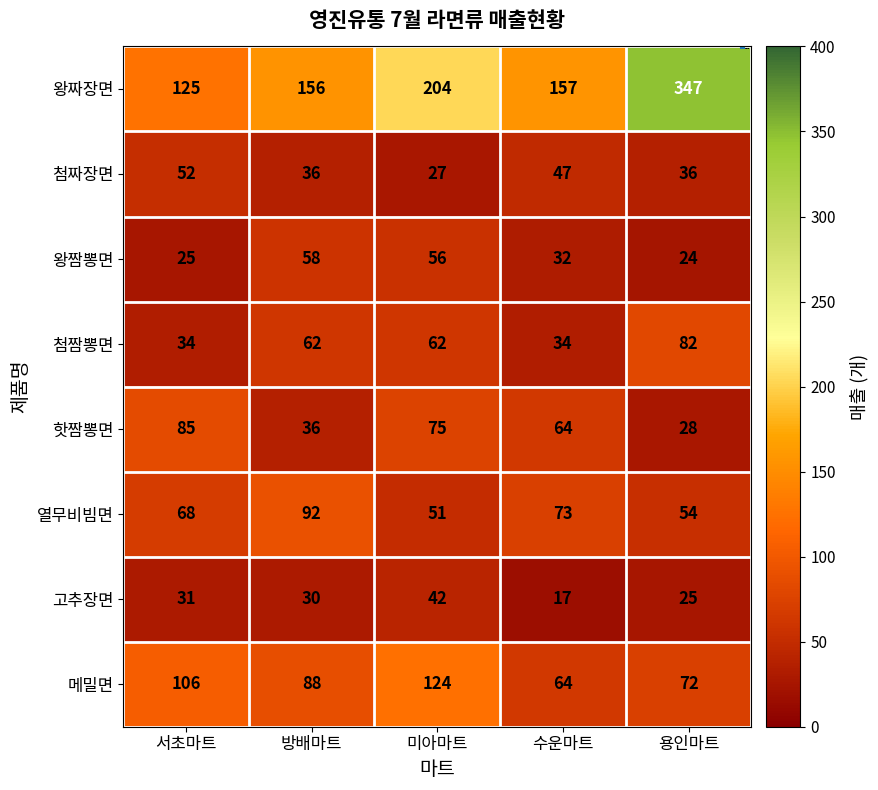

The value of 메밀면 at 방배마트 is 54. True or false?

False